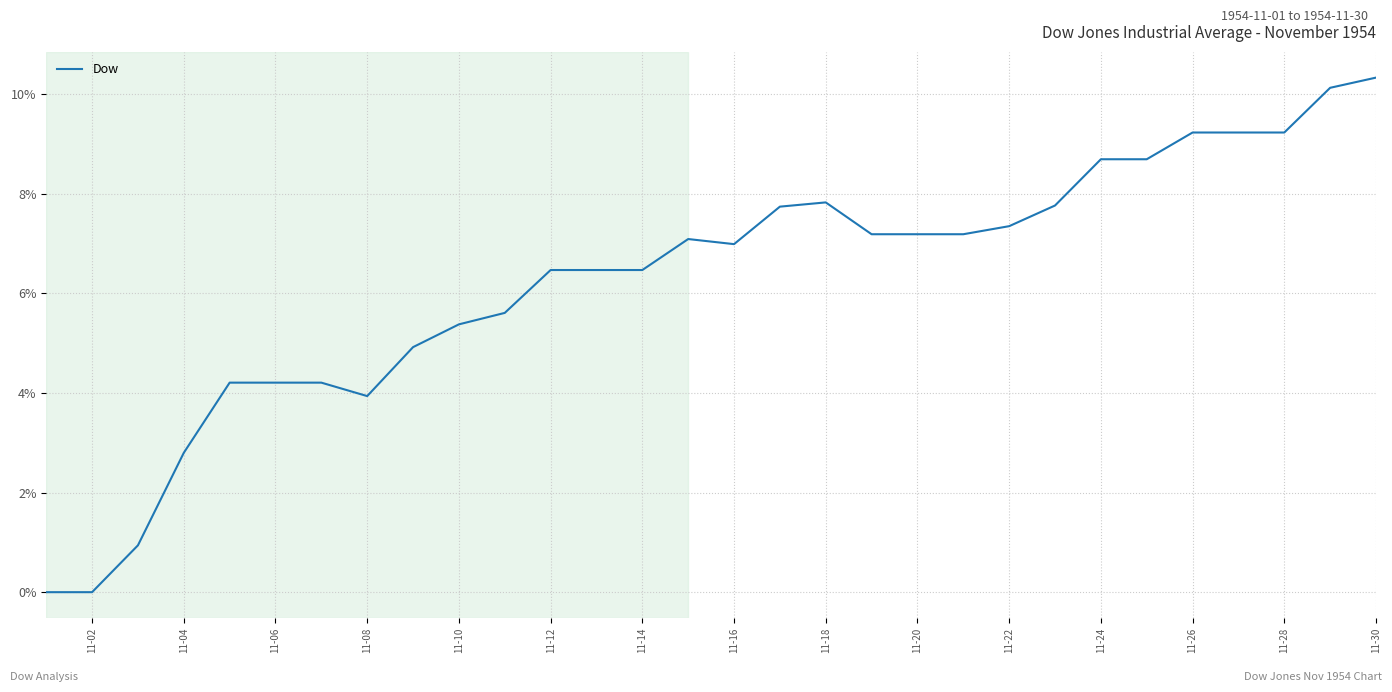

What is the sum of all values?

187.4